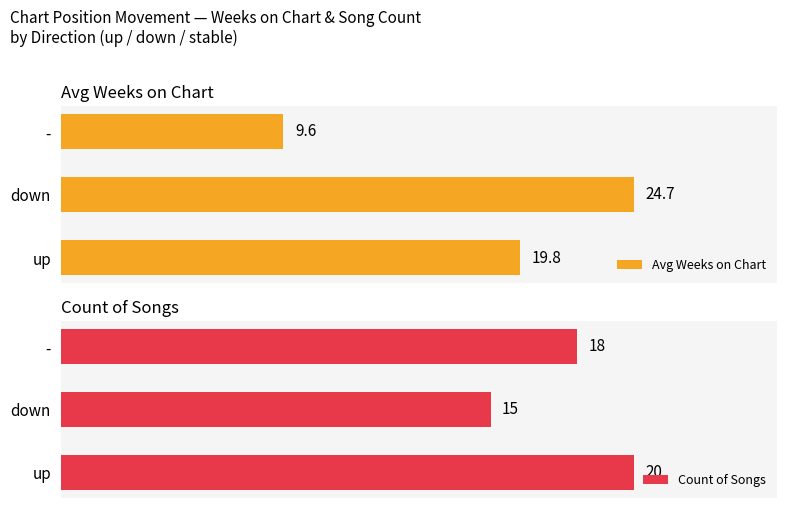

Reading right to left, what are all the values shown in this chart?

Avg Weeks on Chart: 9.6	24.7	19.8
Count of Songs: 18.0	15.0	20.0